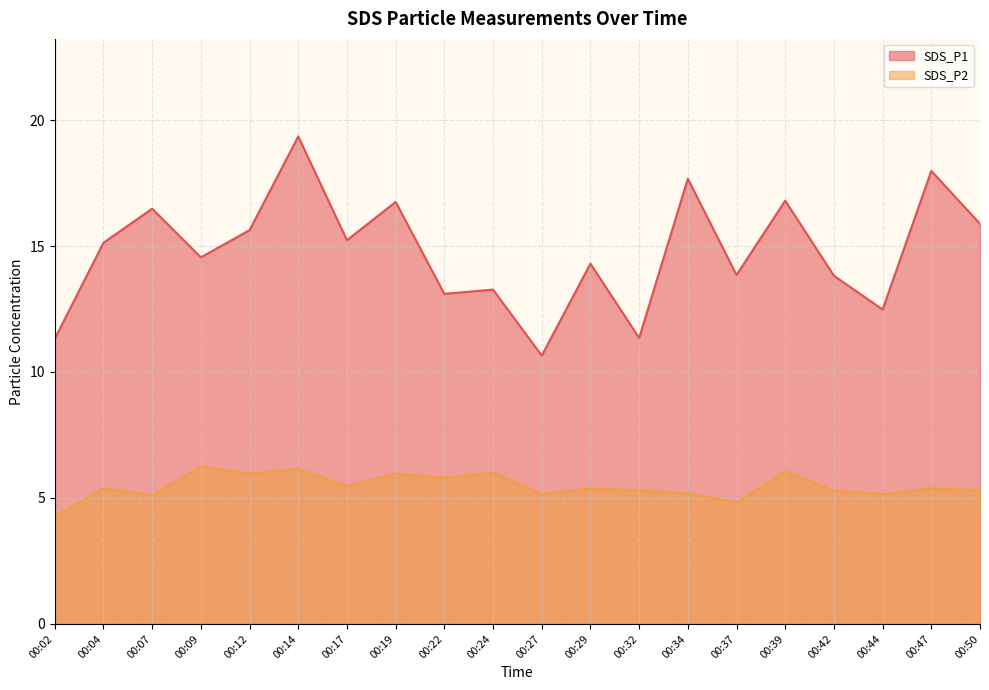

At which label is SDS_P2 closest to 5?

00:07